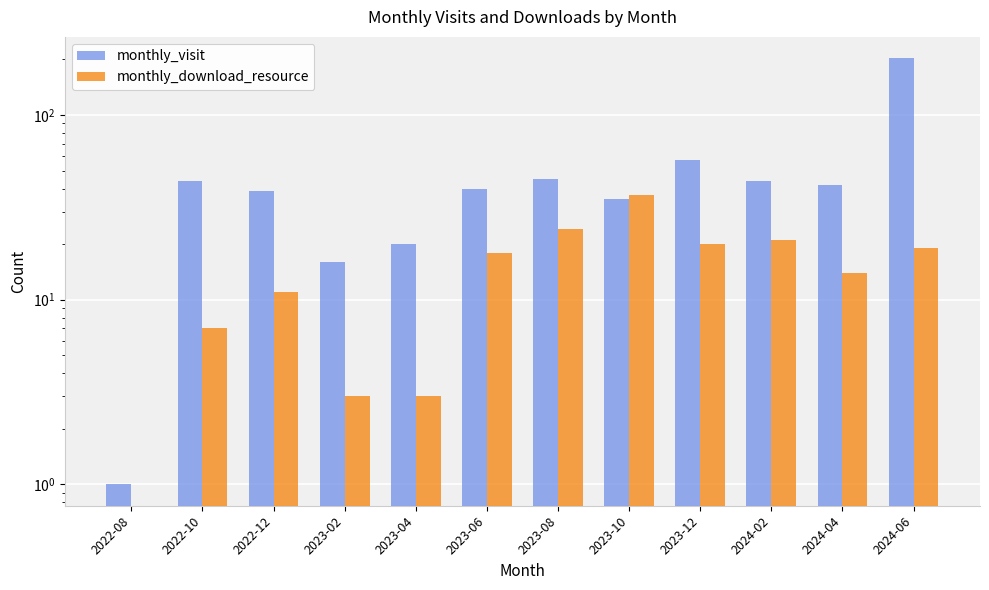

Which series has the largest range (max minus min)?

monthly_visit